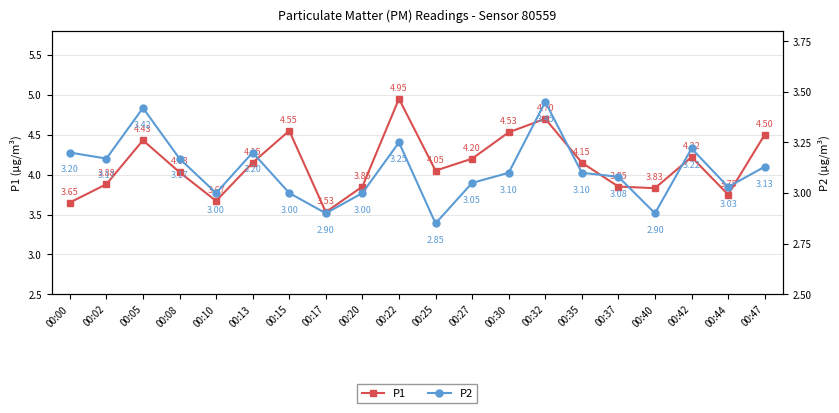

True or false: P1 has a value of 6.7 at 00:02.

False